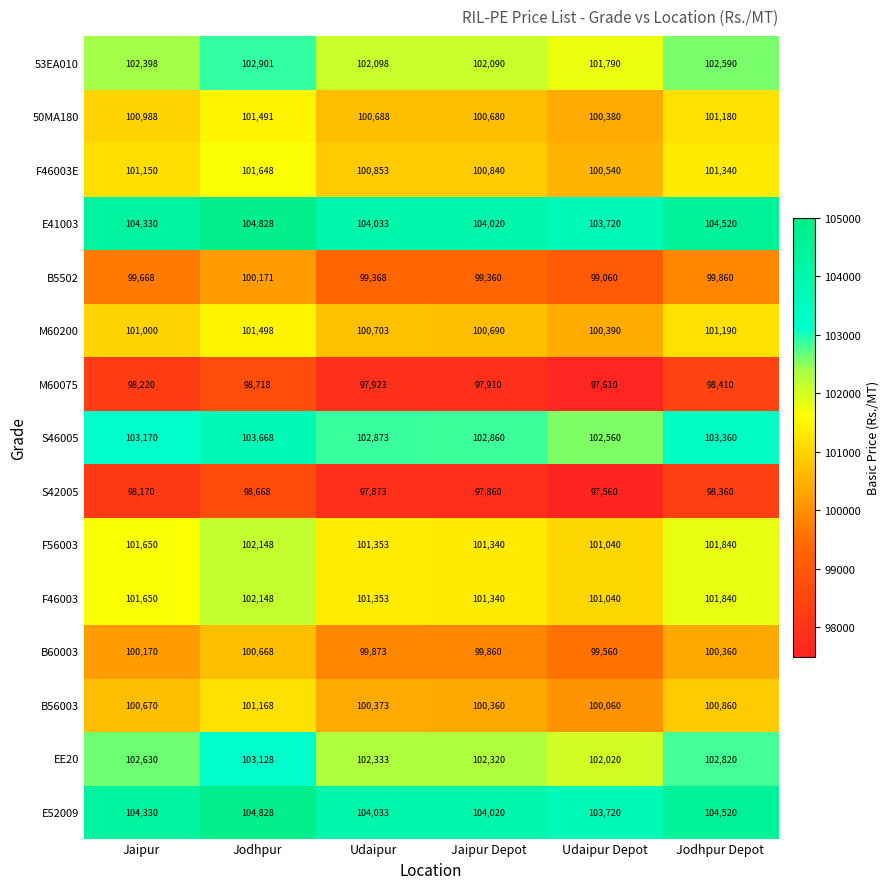

What is the average value of the M60200 series?

100912